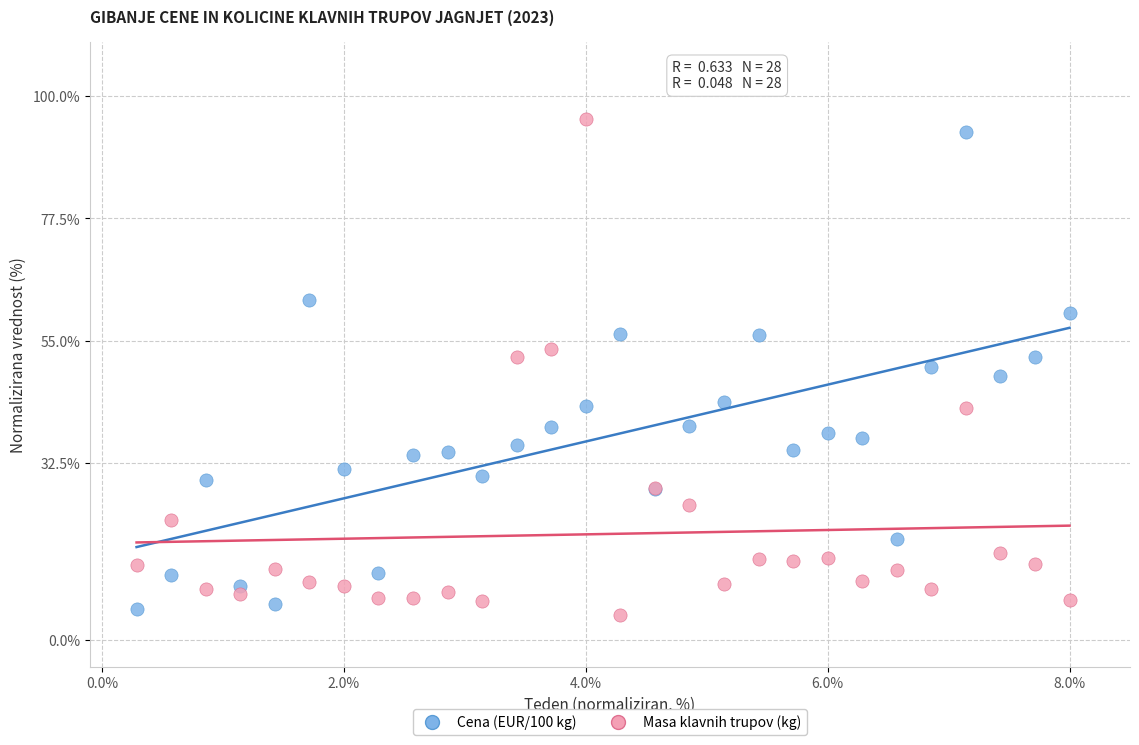

What is the X range (max minus min) for the scatter plot?

7.7